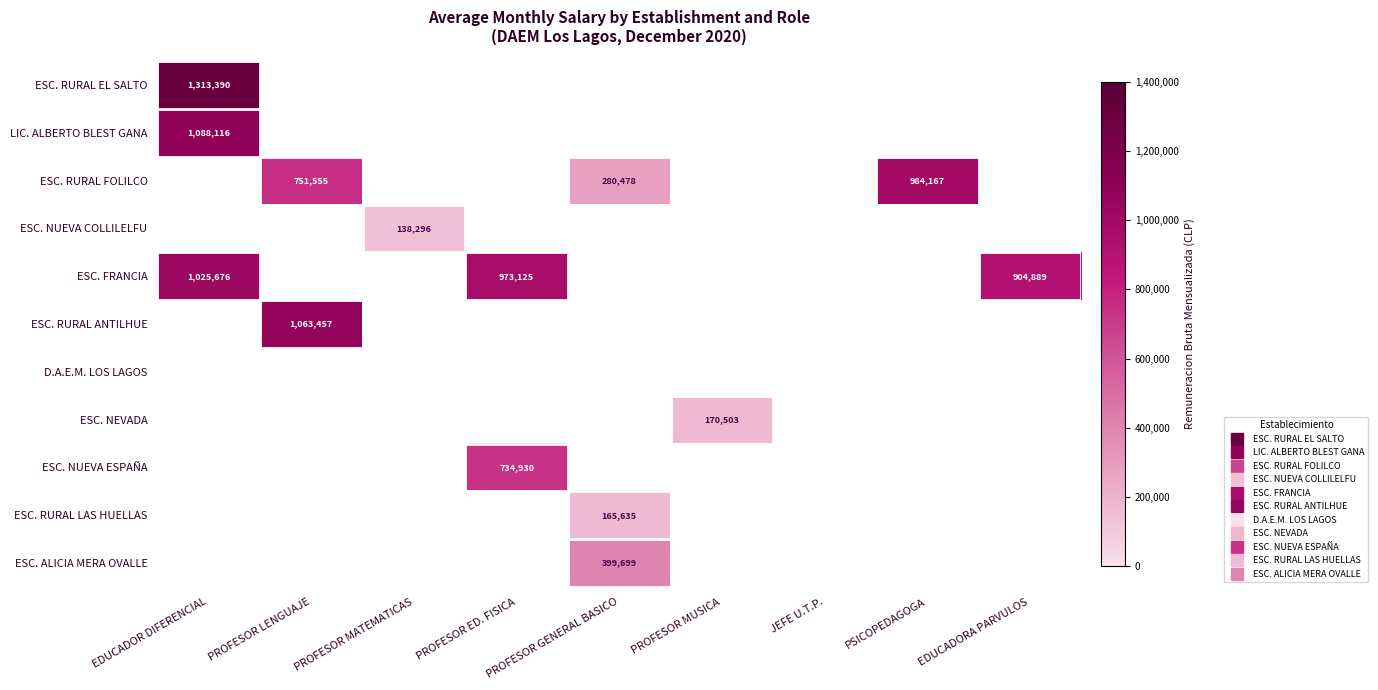

How many values in ESC. NEVADA are above zero?

1